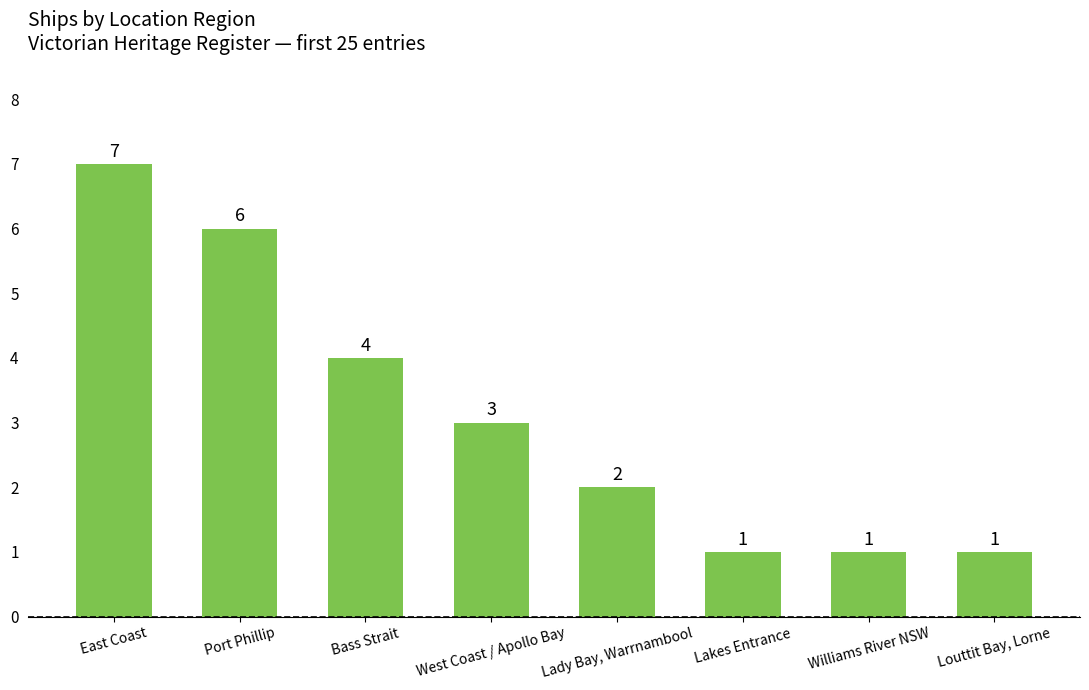

Reading left to right, extract all data points from this chart.

East Coast=7	Port Phillip=6	Bass Strait=4	West Coast / Apollo Bay=3	Lady Bay, Warrnambool=2	Lakes Entrance=1	Williams River NSW=1	Louttit Bay, Lorne=1